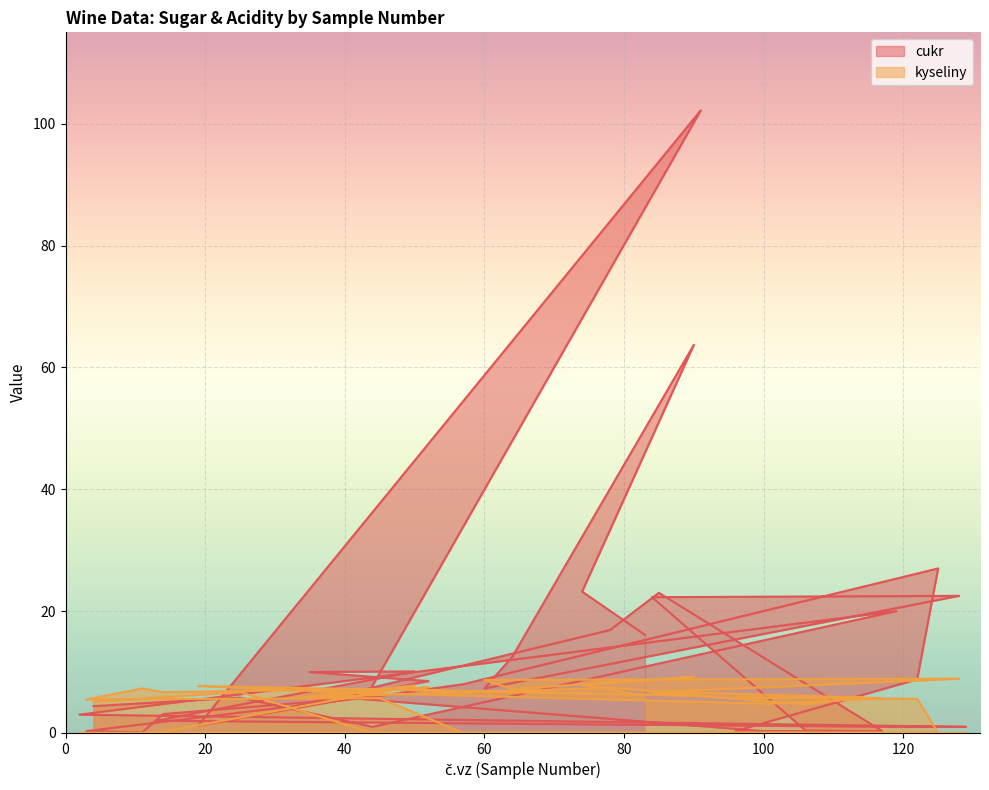

Where is cukr nearest to the value 51?

90